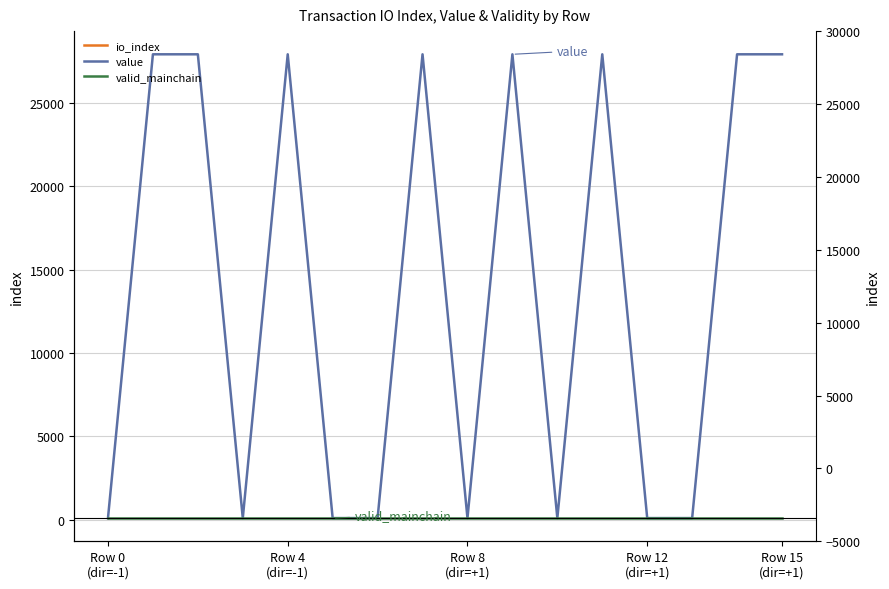

Rank the series by their maximum value, from lowest to highest.

valid_mainchain, io_index, value